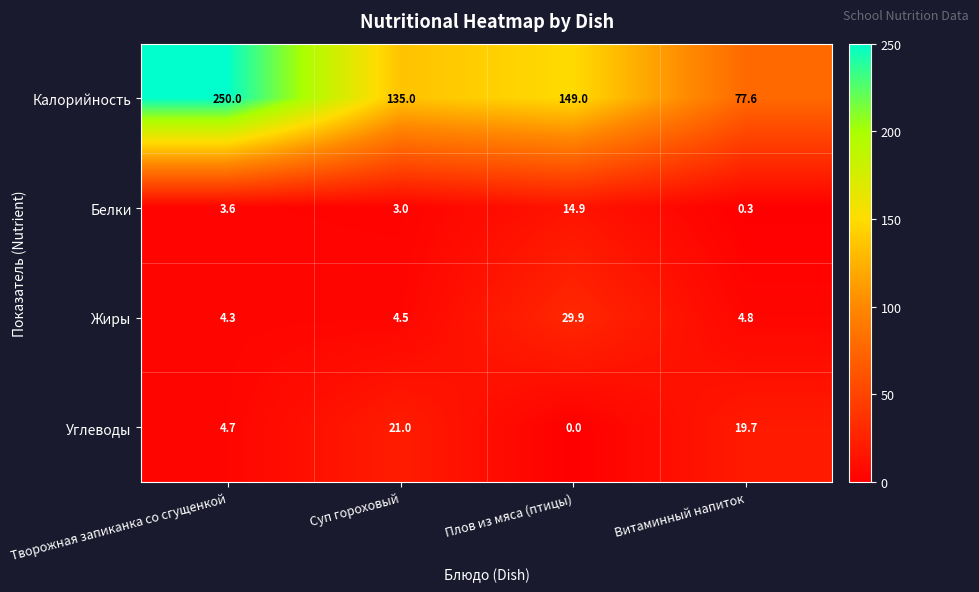

What is the greatest value displayed?

250.0